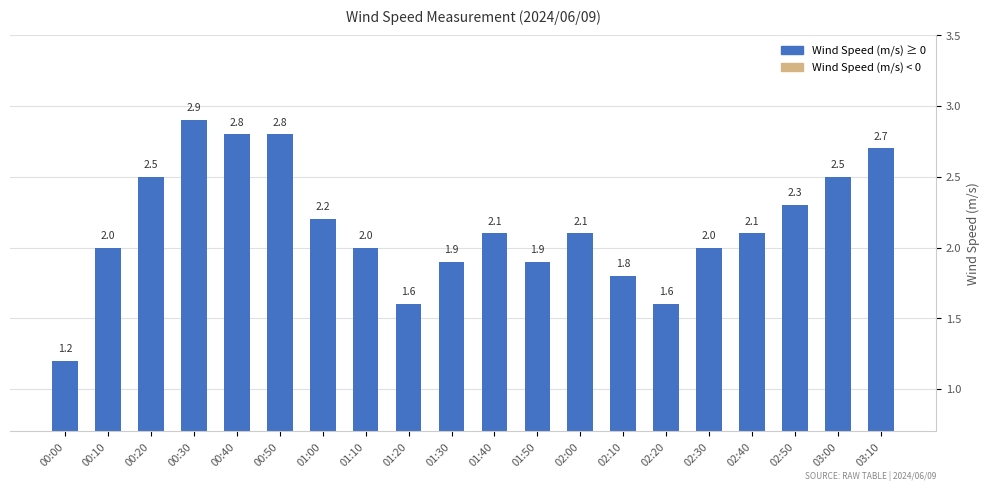

What is the difference between the values at 02:50 and 02:10?

0.5